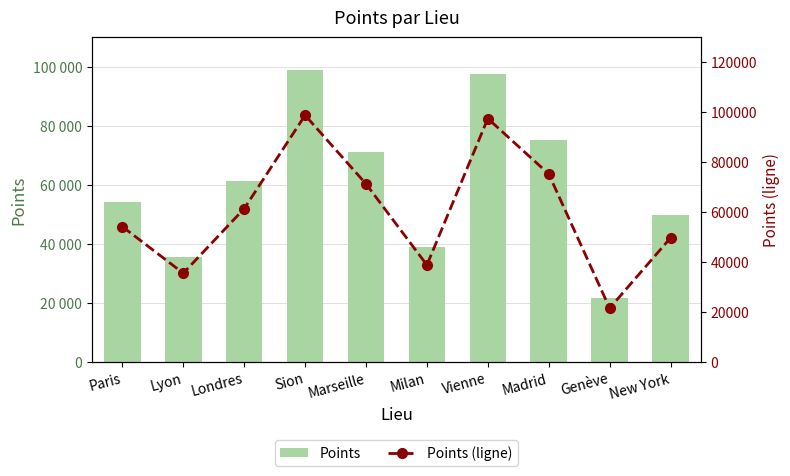

How many data points in Points are above 61325?

4